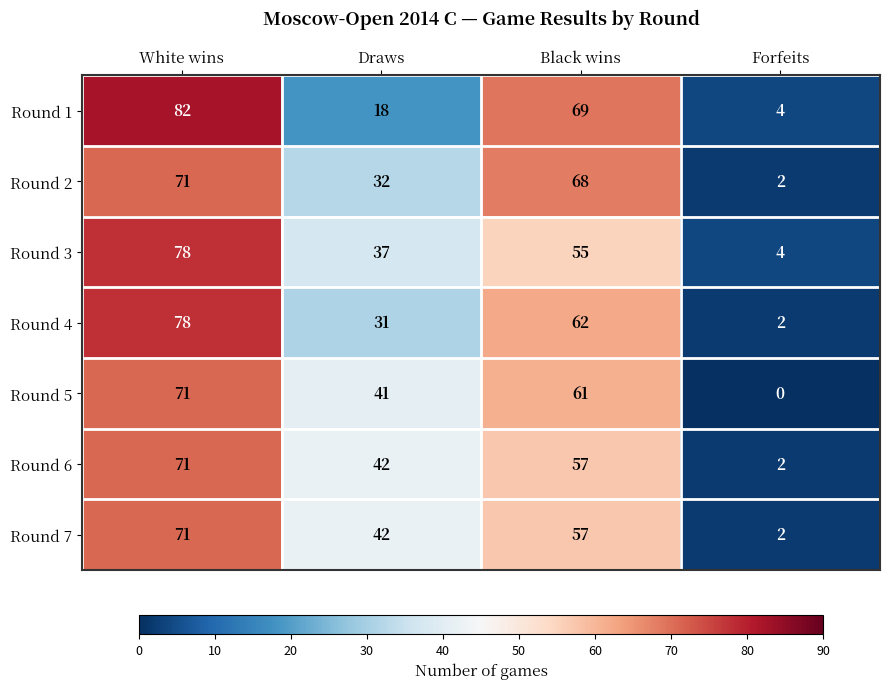

Which series changed the most between Draws and Forfeits?

Round 5